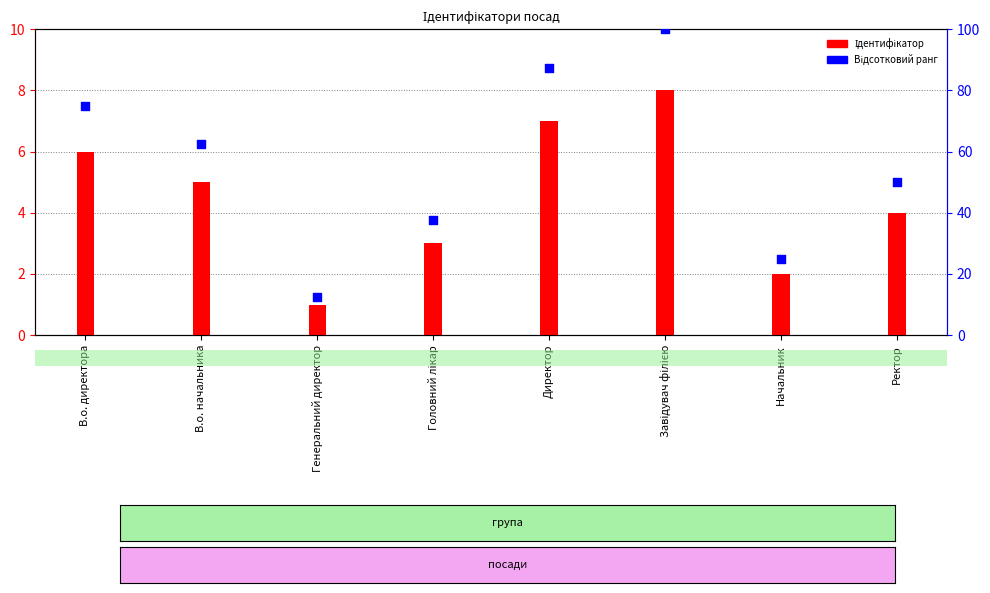

Between Генеральний директор and В.о. начальника, which is larger?

В.о. начальника